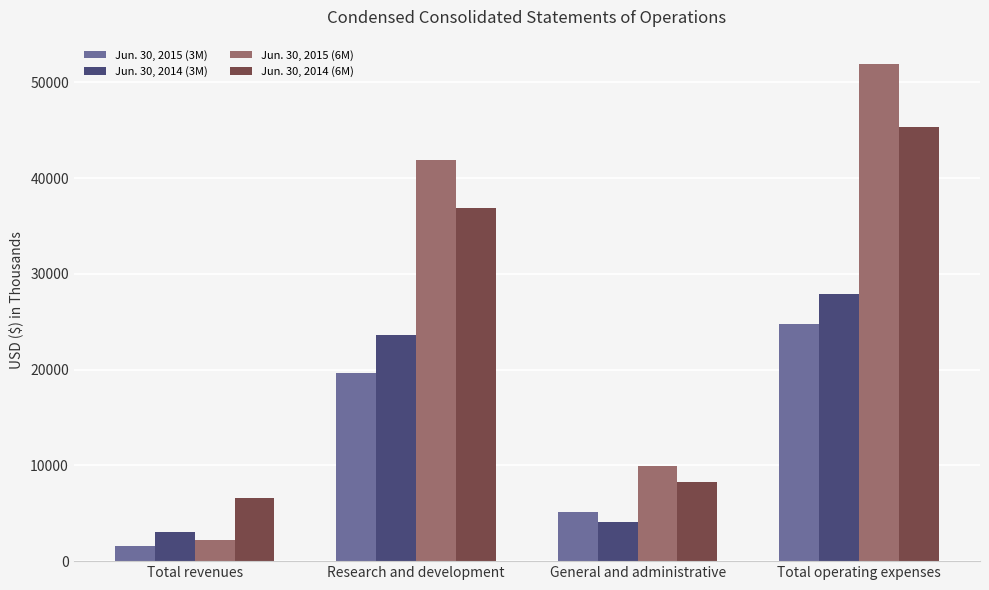

How many values in the Jun. 30, 2015 (3M) series are below 19686?

2